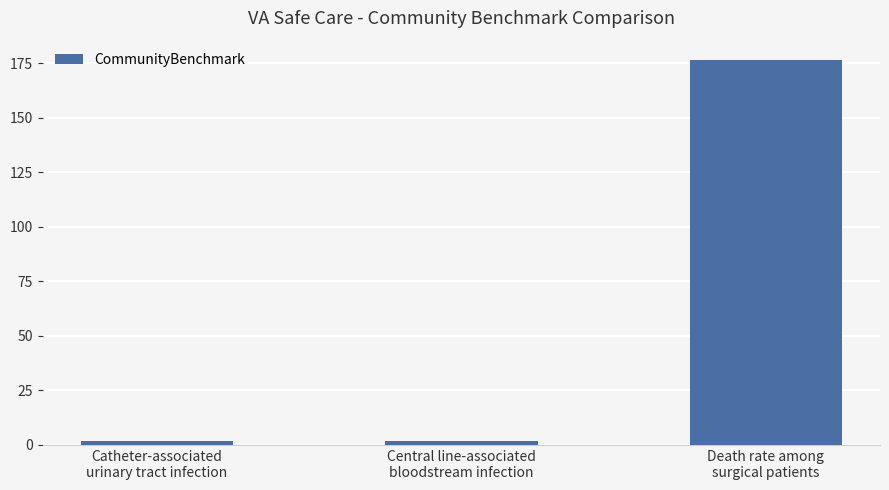

What is the label of the 1st bar from the left?

Catheter-associated
urinary tract infection